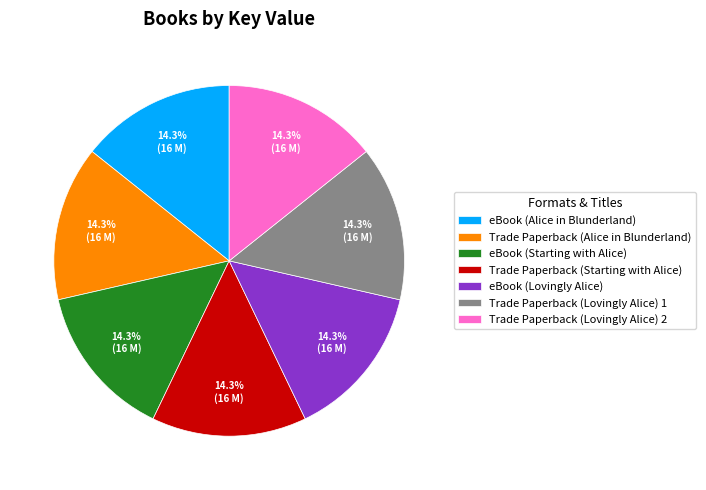

What is the ratio of the value at eBook (Alice in Blunderland) to the value at Trade Paperback (Alice in Blunderland)?

1.0